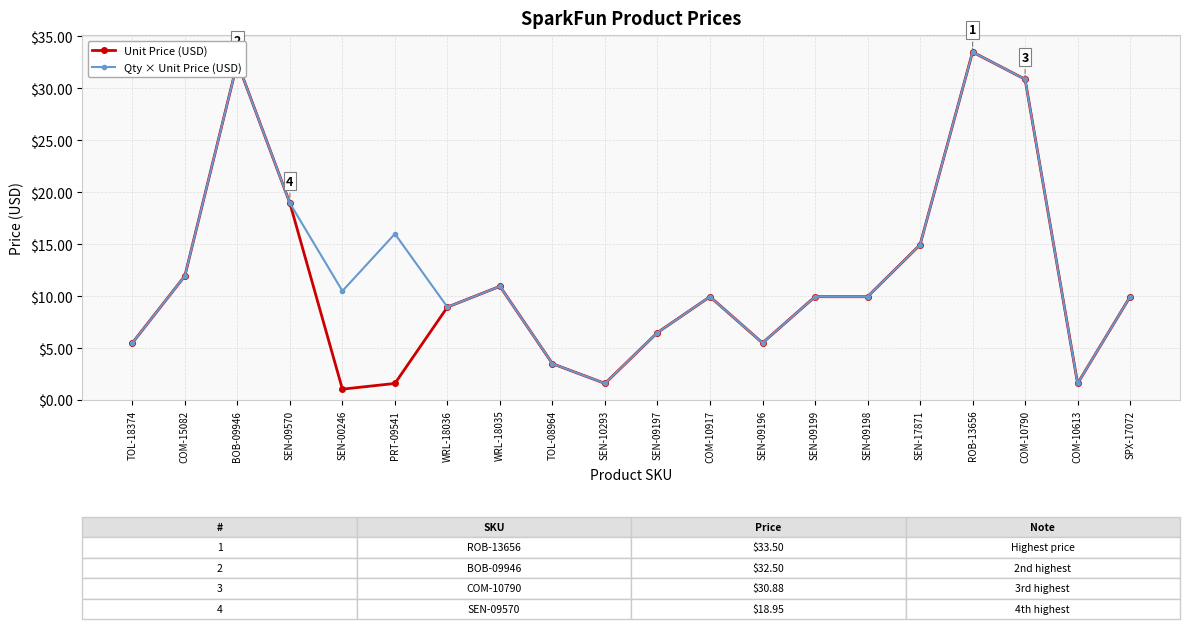

What is the sum of all Unit Price (USD) values?

229.3